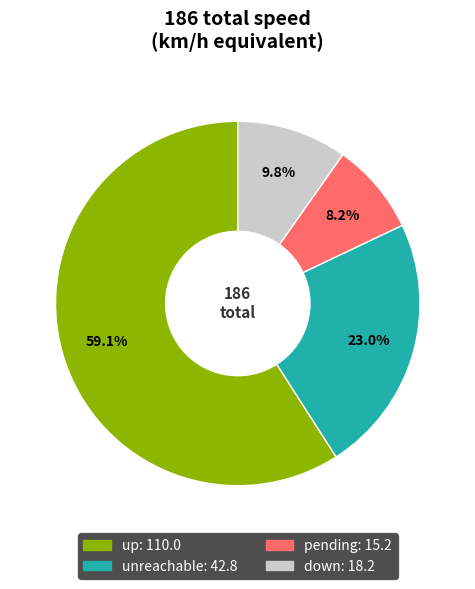

How many slices are in this pie chart?

4